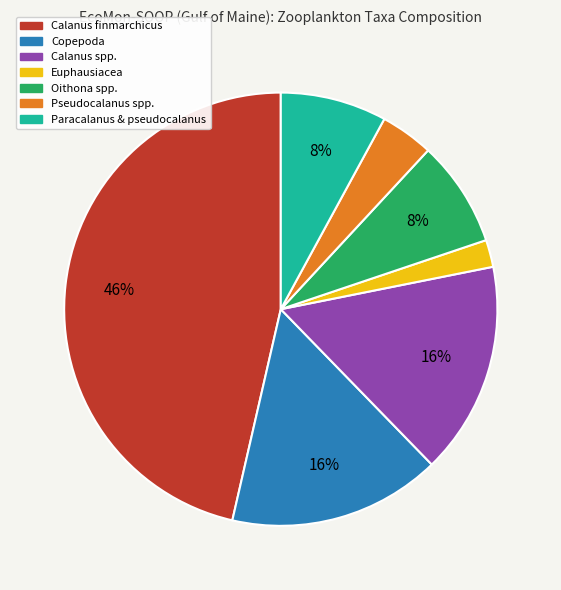

To the nearest percent, what percentage of the pie is Copepoda?

16%